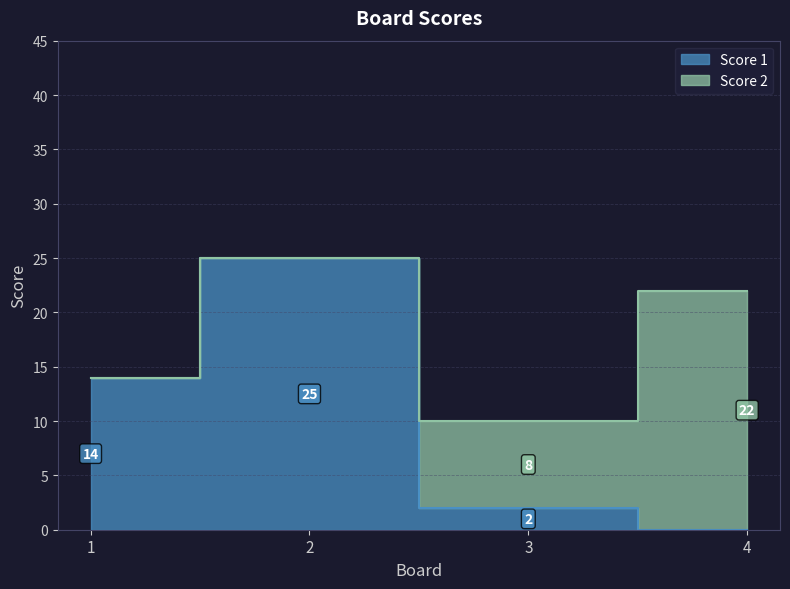

The value at 3 is 2. True or false?

True